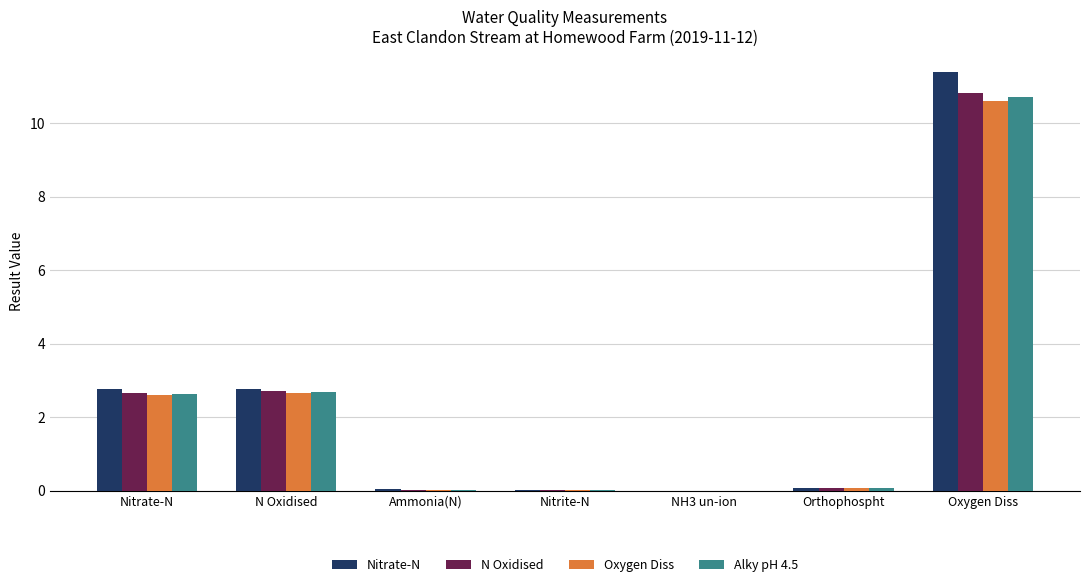

At which category is the sum across all series the highest?

Oxygen Diss